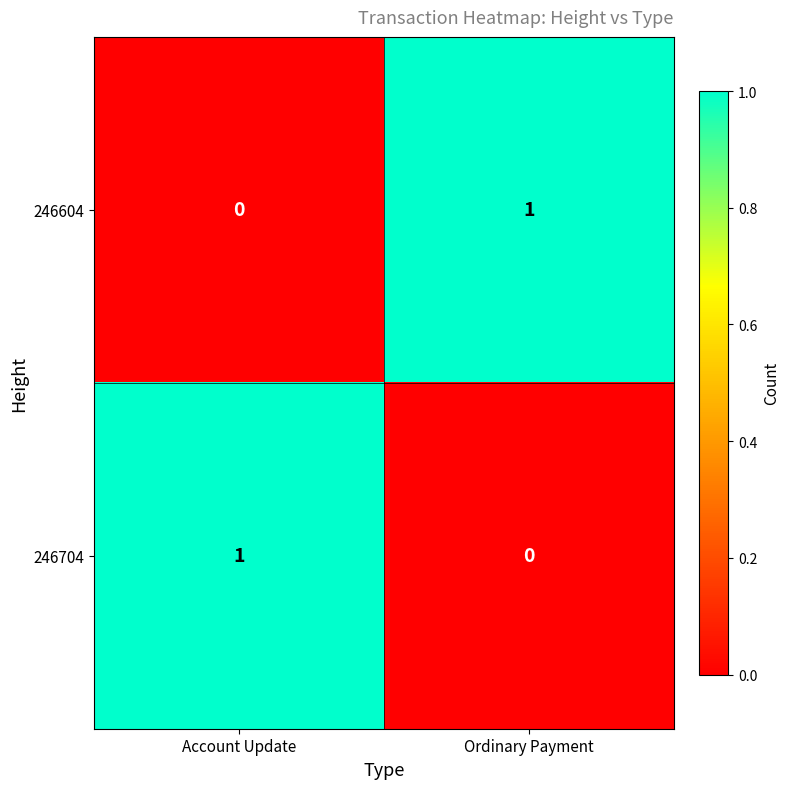

List the labels in order of 246604 value, largest first.

Ordinary Payment, Account Update